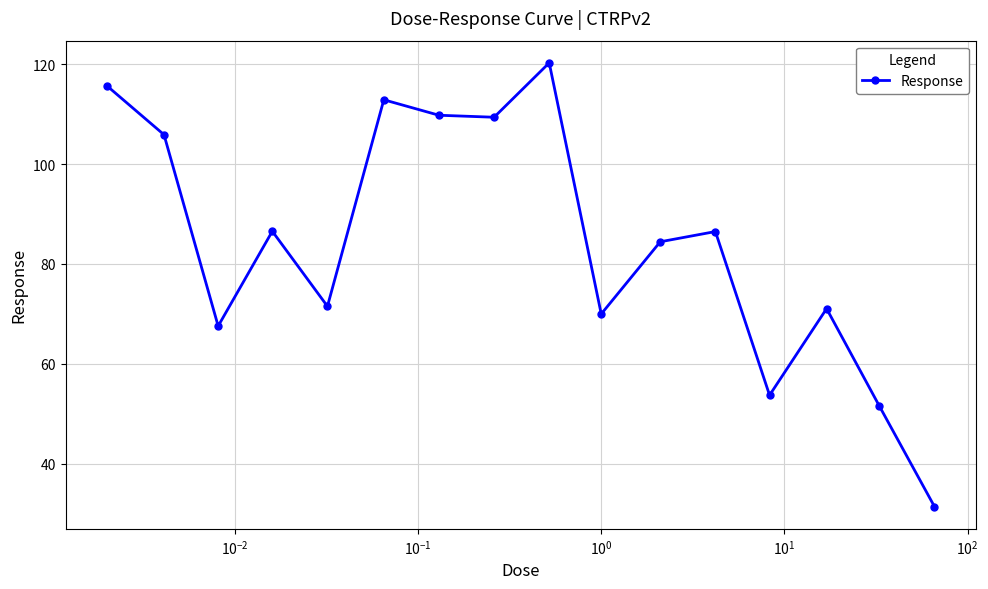

How many points are lower than both their immediate neighbors (excluding endpoints)?

5